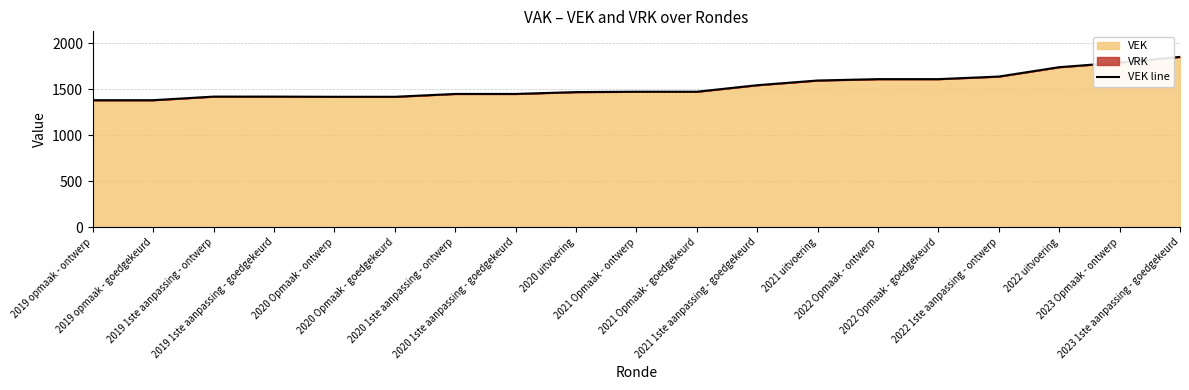

Which category has the lowest value across all series?

2019 opmaak - ontwerp